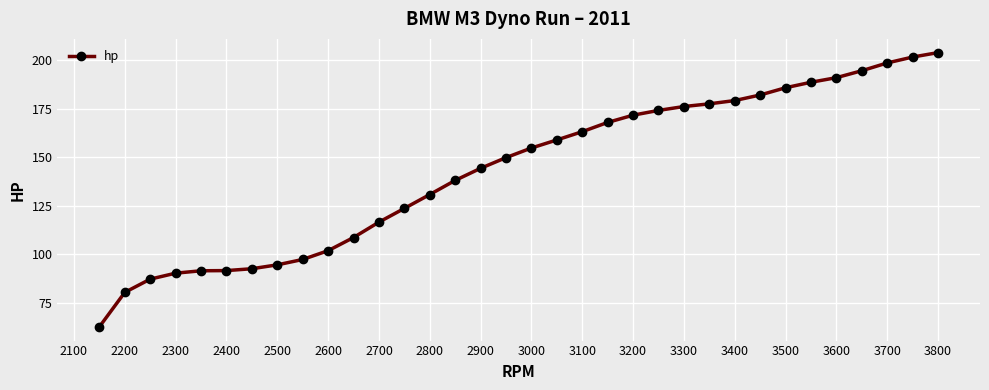

What is the maximum value shown in the chart?

203.9